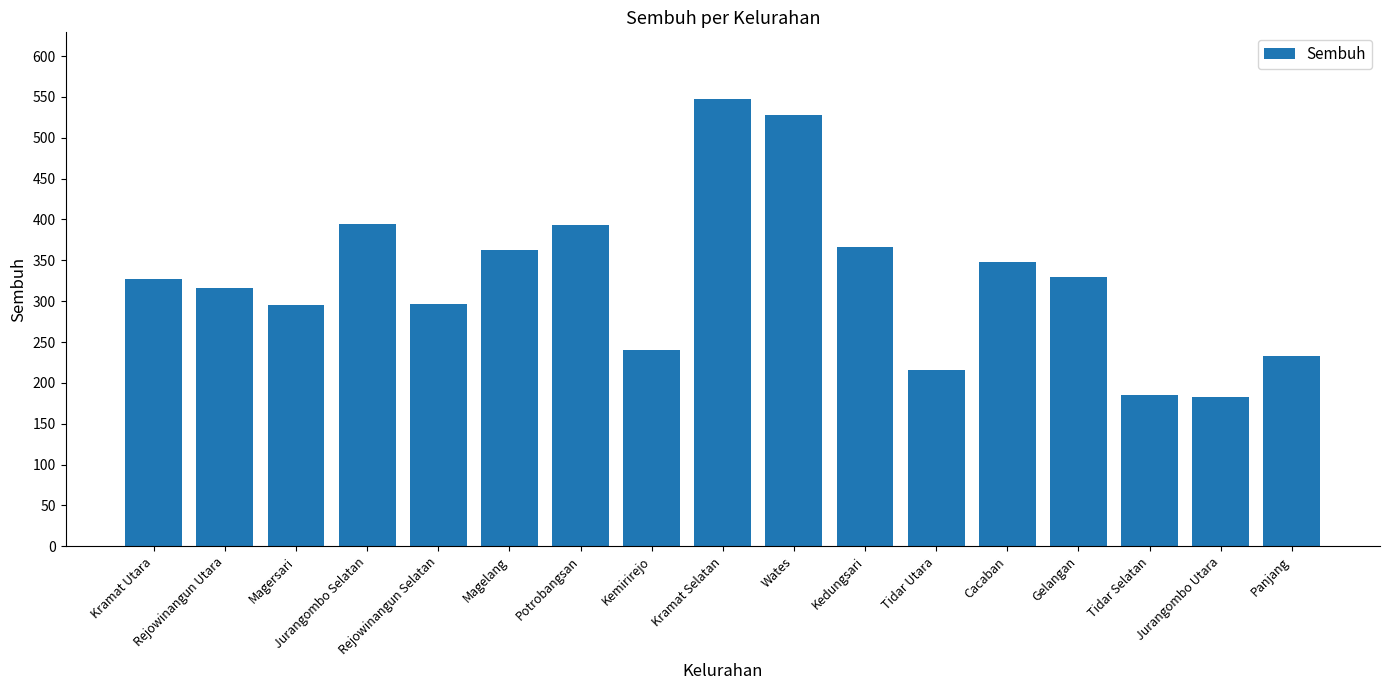

Between Jurangombo Selatan and Kemirirejo, which is larger?

Jurangombo Selatan